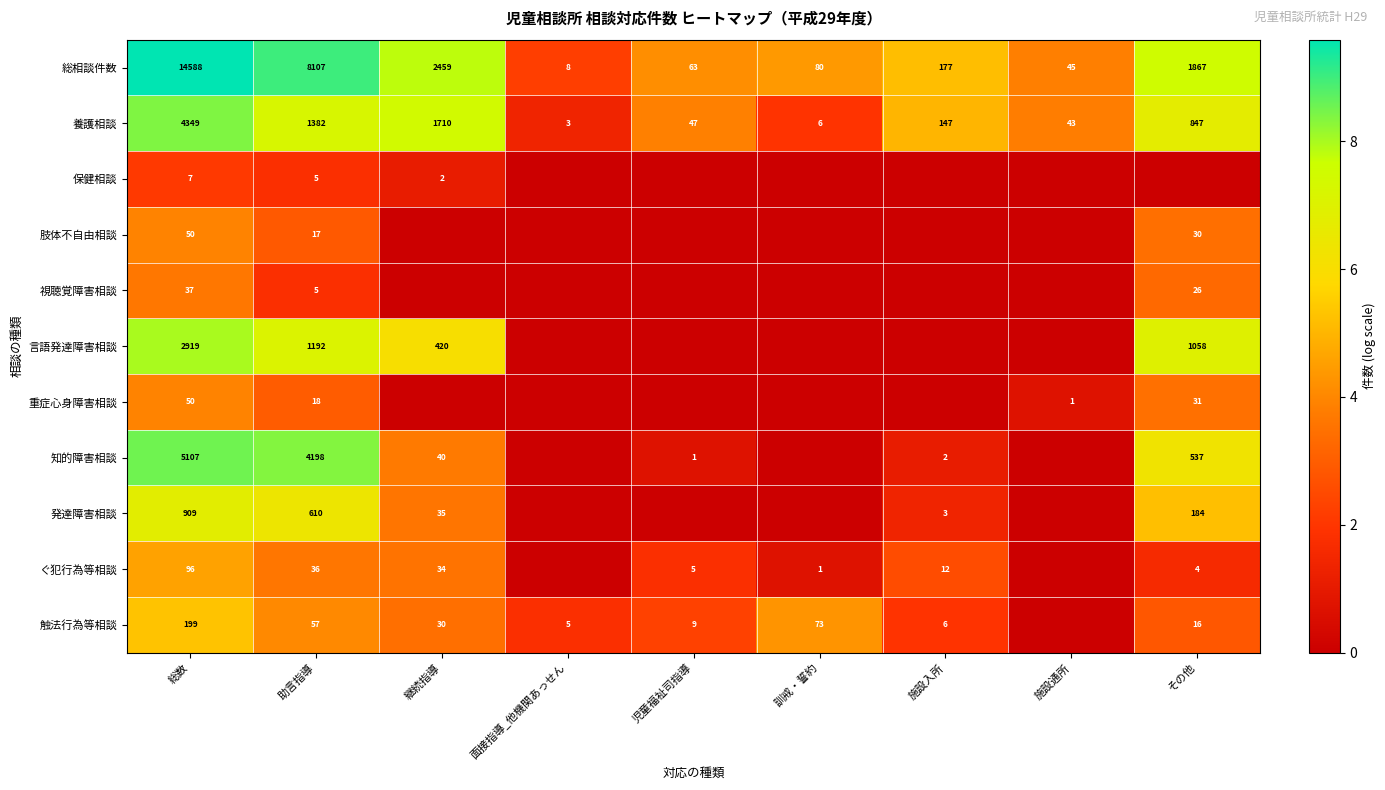

What is the sum of the 養護相談 values at 継続指導 and 児童福祉司指導?

1757